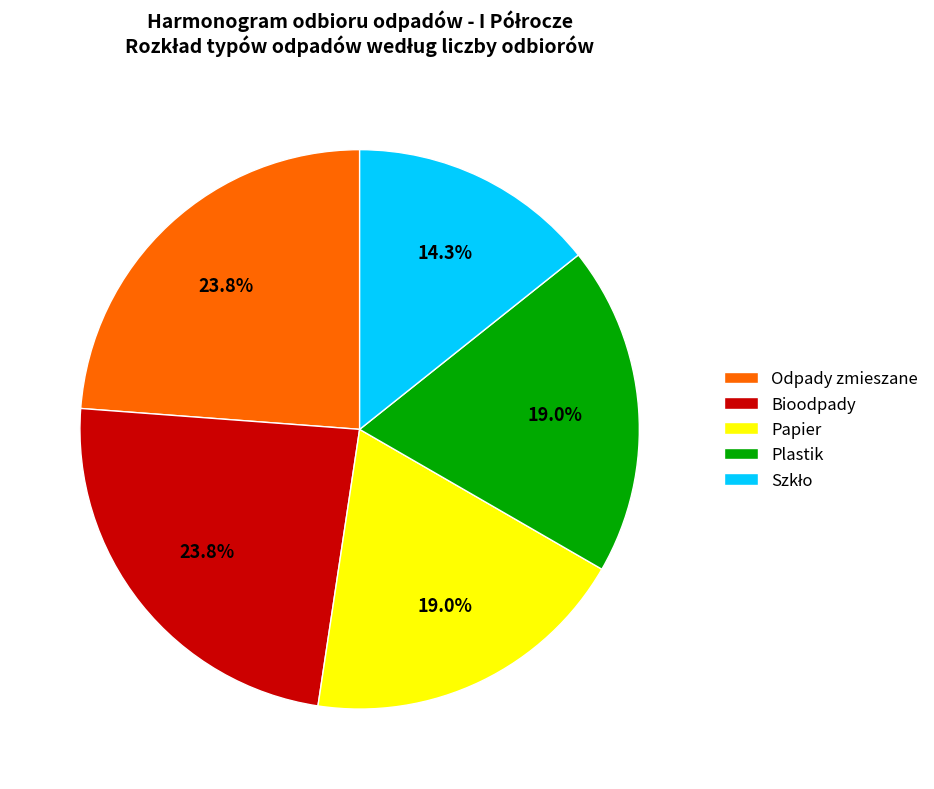

Do Papier and Bioodpady together represent more than half of the pie?

No